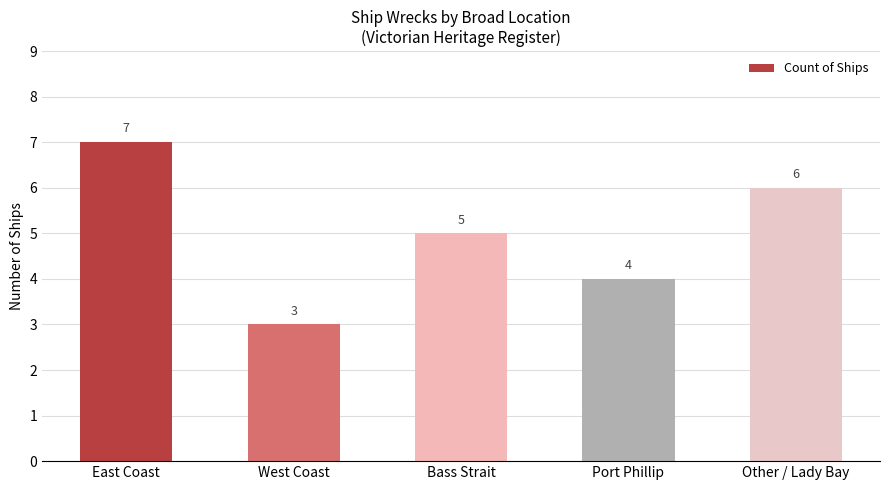

Are the bars grouped side by side (vs. stacked)?

No